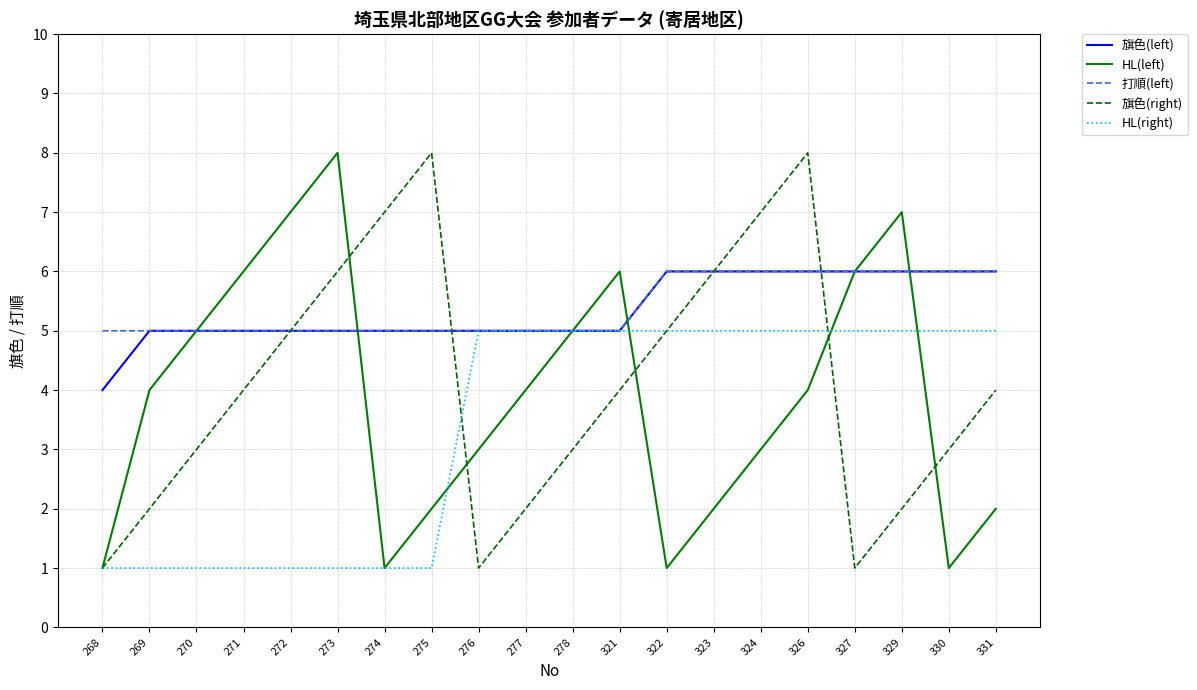

Reading left to right, transcribe all the data shown in this chart.

旗色(left): 4	5	5	5	5	5	5	5	5	5	5	5	6	6	6	6	6	6	6	6
HL(left): 1	4	5	6	7	8	1	2	3	4	5	6	1	2	3	4	6	7	1	2
打順(left): 5	5	5	5	5	5	5	5	5	5	5	5	6	6	6	6	6	6	6	6
旗色(right): 1	2	3	4	5	6	7	8	1	2	3	4	5	6	7	8	1	2	3	4
HL(right): 1	1	1	1	1	1	1	1	5	5	5	5	5	5	5	5	5	5	5	5